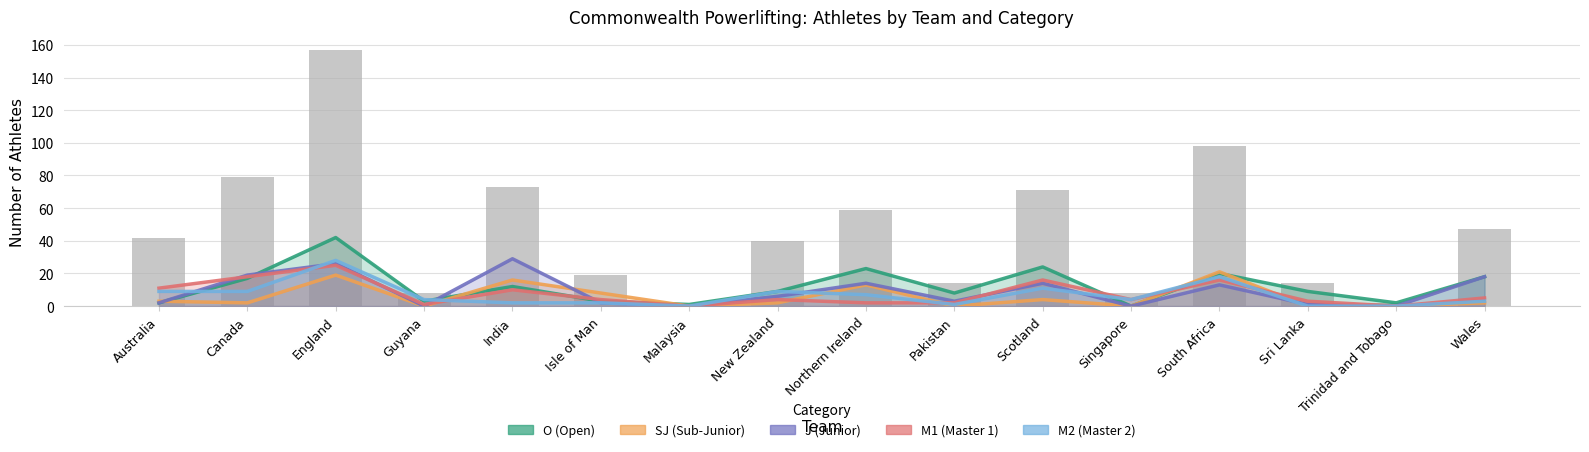

Reading right to left, what are all the values shown in this chart?

O: 18	2	9	20	0	24	8	23	9	1	3	12	3	42	17	2
SJ: 2	0	0	21	0	4	0	13	2	0	8	16	0	19	2	3
J: 18	0	1	13	0	14	3	14	6	0	2	29	0	26	19	2
M1: 5	0	3	16	4	16	2	2	4	0	4	10	1	25	18	11
M2: 3	0	0	18	4	11	1	7	9	0	2	2	4	28	9	9